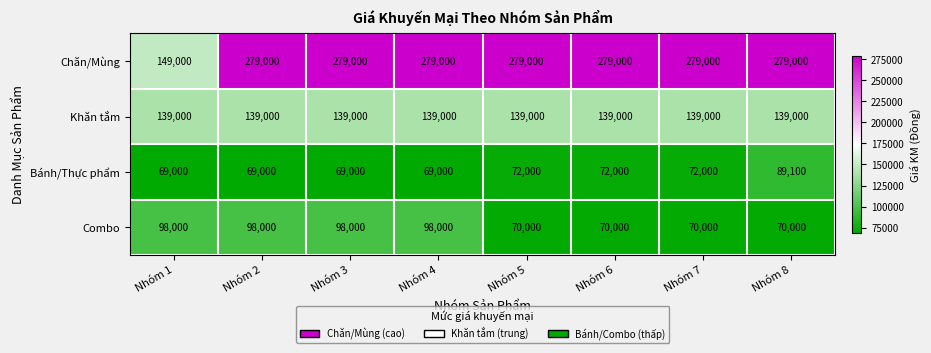

Between Nhóm 4 and Nhóm 8, which series saw the biggest shift?

Combo